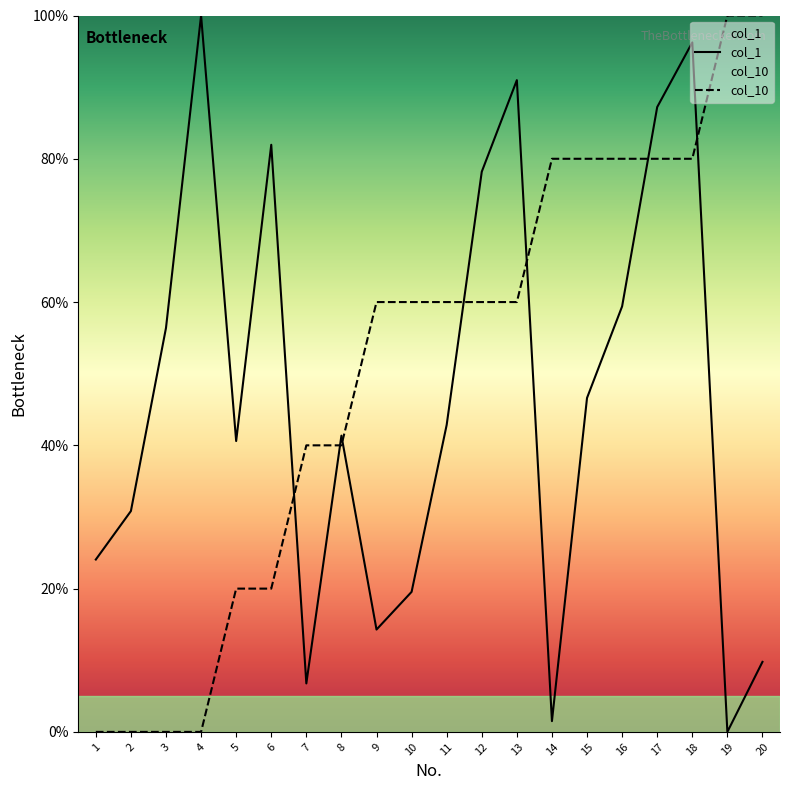

How many values in the col_1 series are below 42?

10